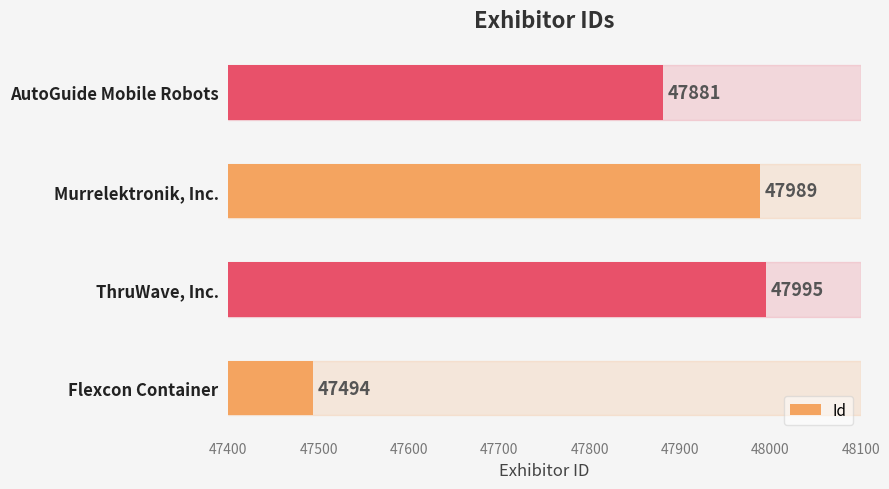

Which label corresponds to the largest value in the chart?

ThruWave, Inc.